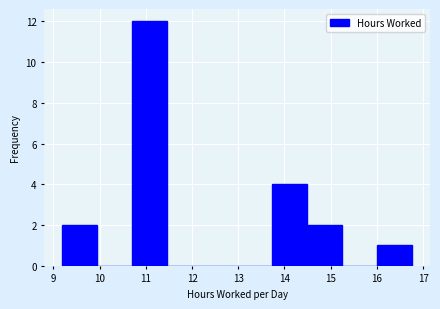

Over which range of the x-axis is the bar tallest?

10.7 to 11.5